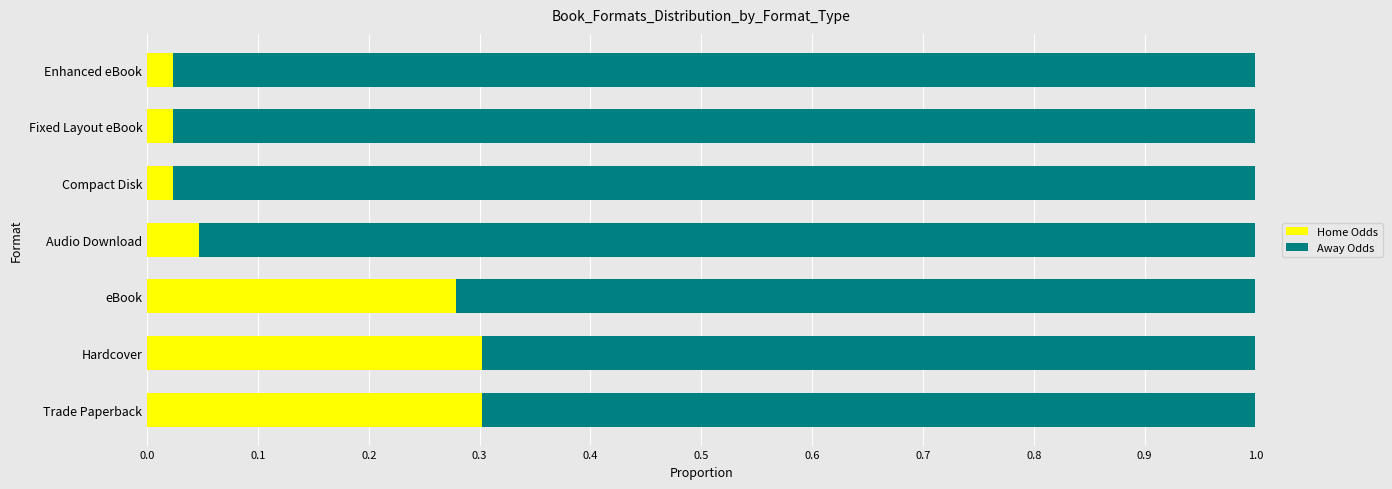

How many categories are shown in the chart?

7